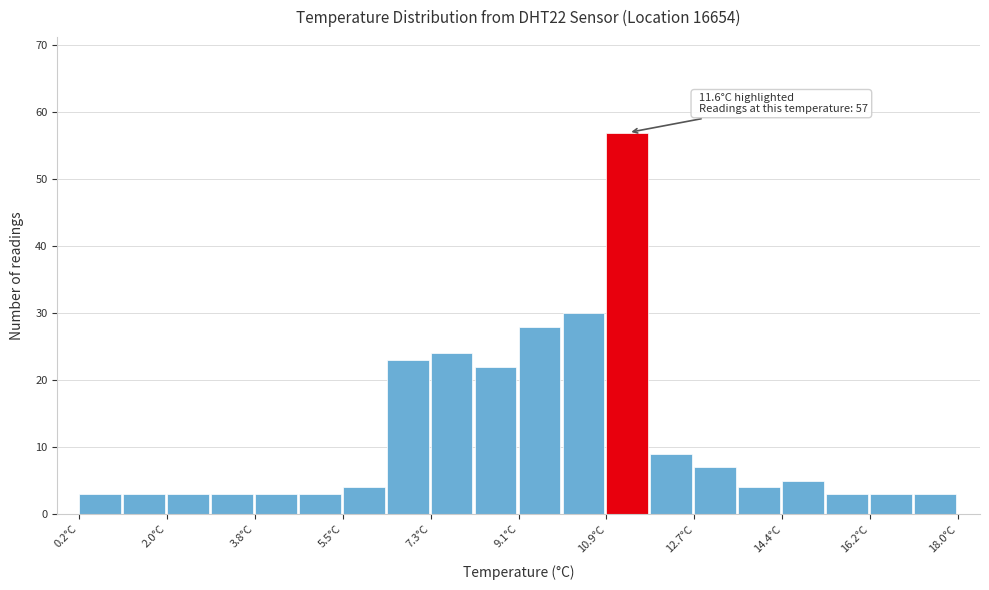

Which range on the x-axis has the tallest bar?

10.8 to 11.8